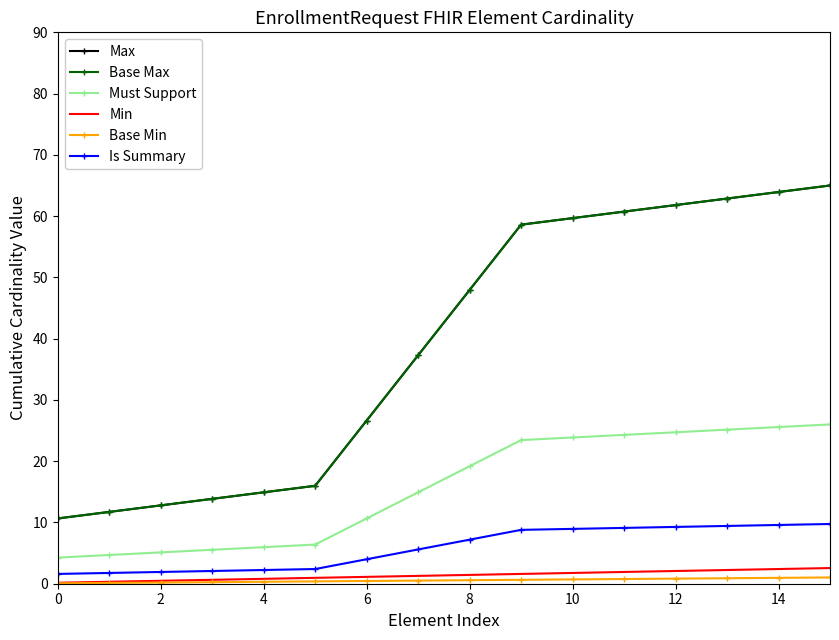

What is the sum of all Min values?

21.7